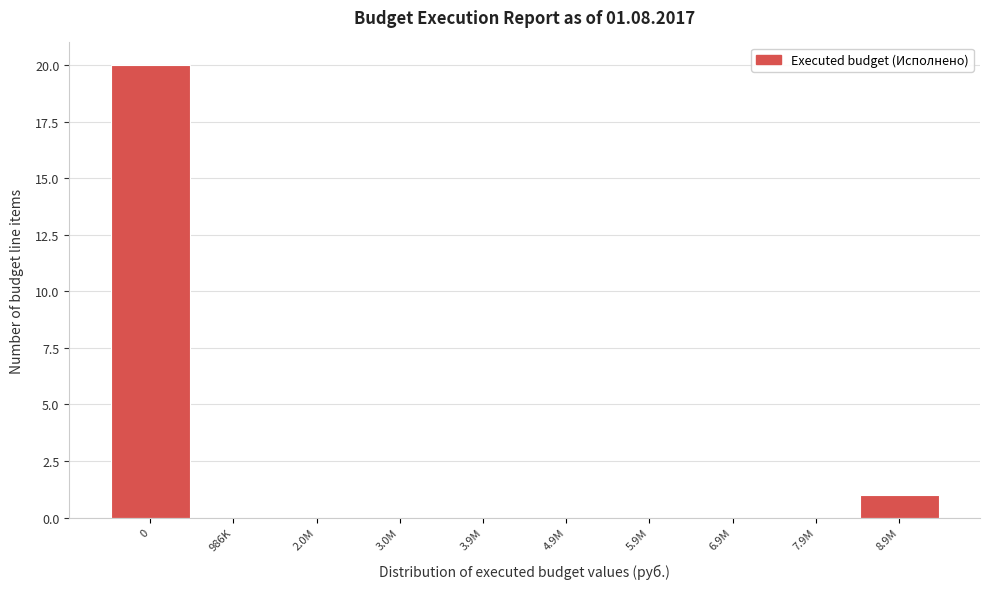

Reading left to right, transcribe all the data shown in this chart.

0=20	986K=0	2.0M=0	3.0M=0	3.9M=0	4.9M=0	5.9M=0	6.9M=0	7.9M=0	8.9M=1